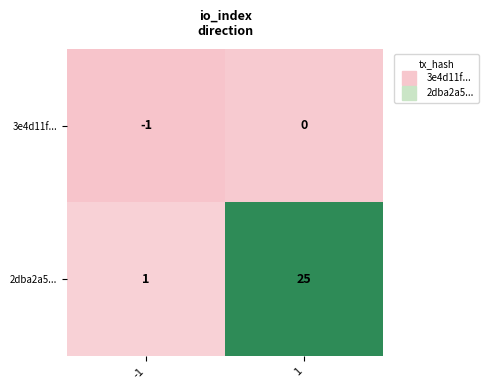

What is the sum of all 2dba2a5... values?

26